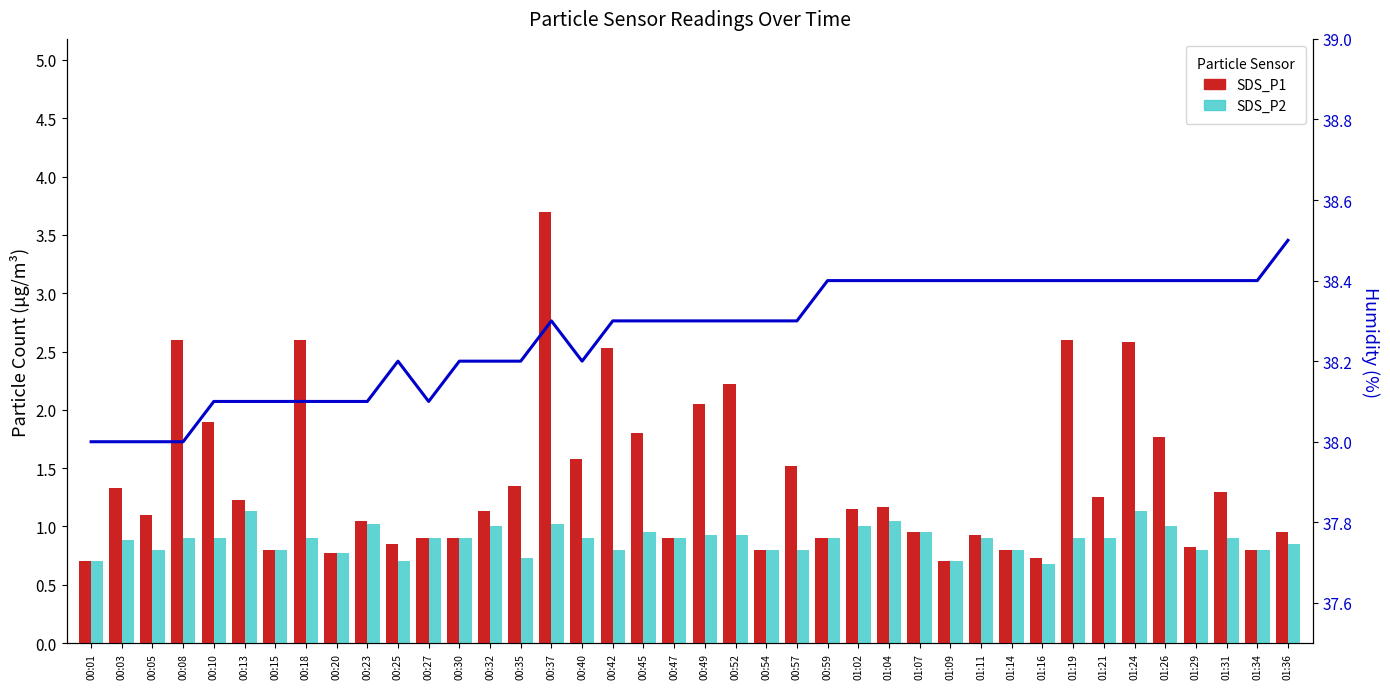

Rank the series at 00:32 from lowest to highest value.

SDS_P2, SDS_P1, Humidity